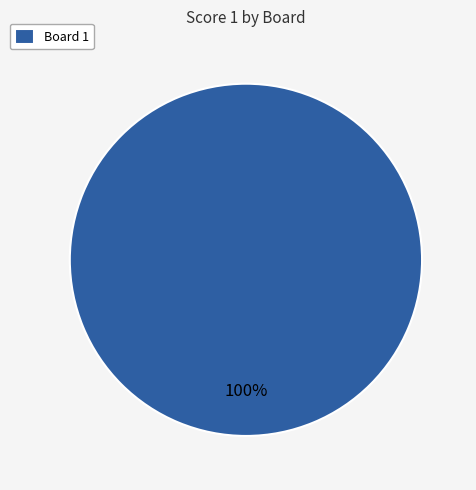

How many slices are in this pie chart?

1